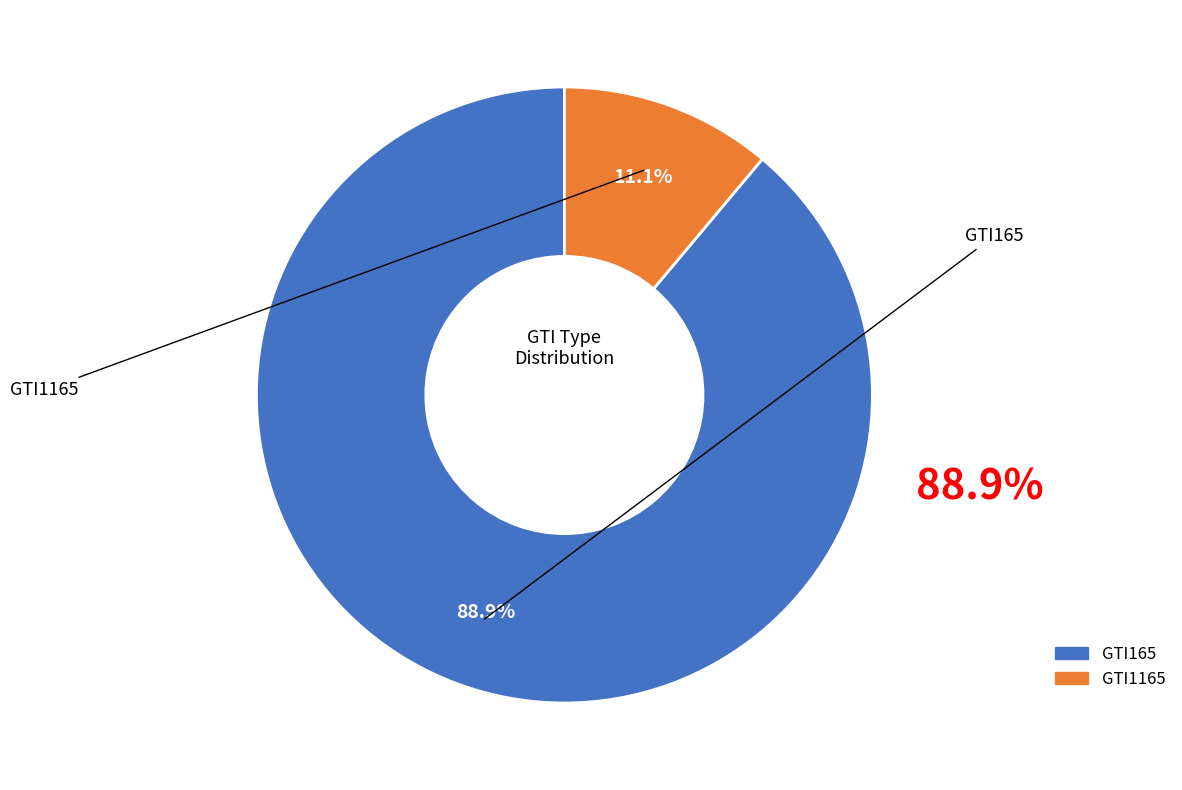

Which category has the smallest portion of the pie?

GTI1165